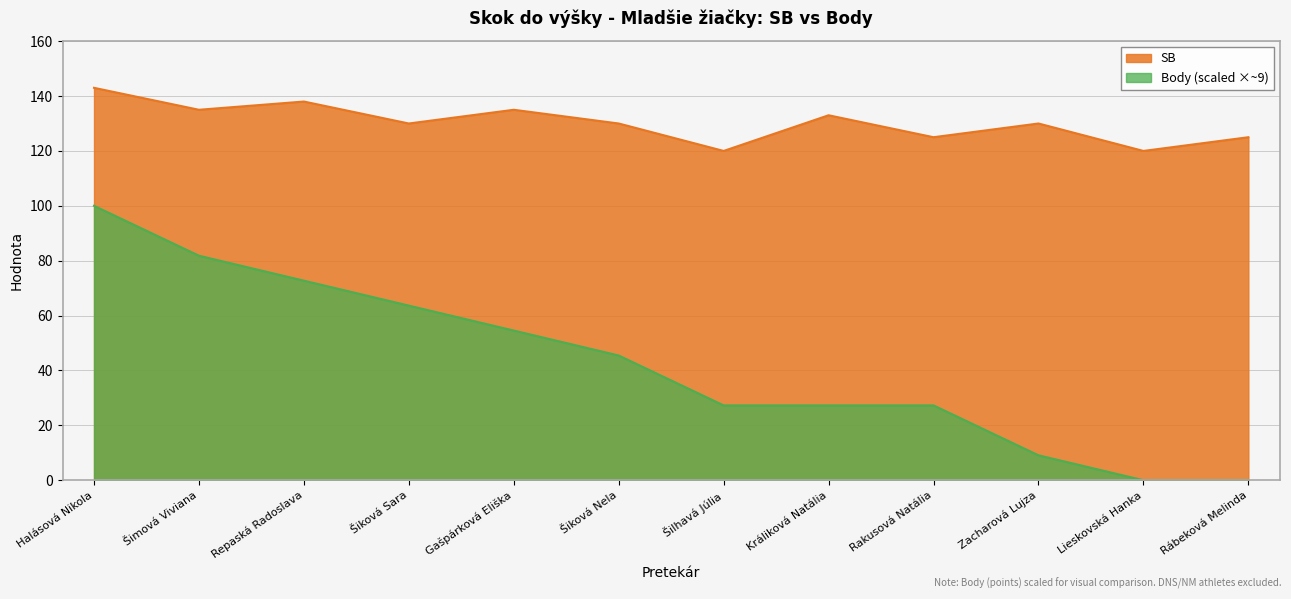

At which label is SB closest to 131?

Šiková Sara